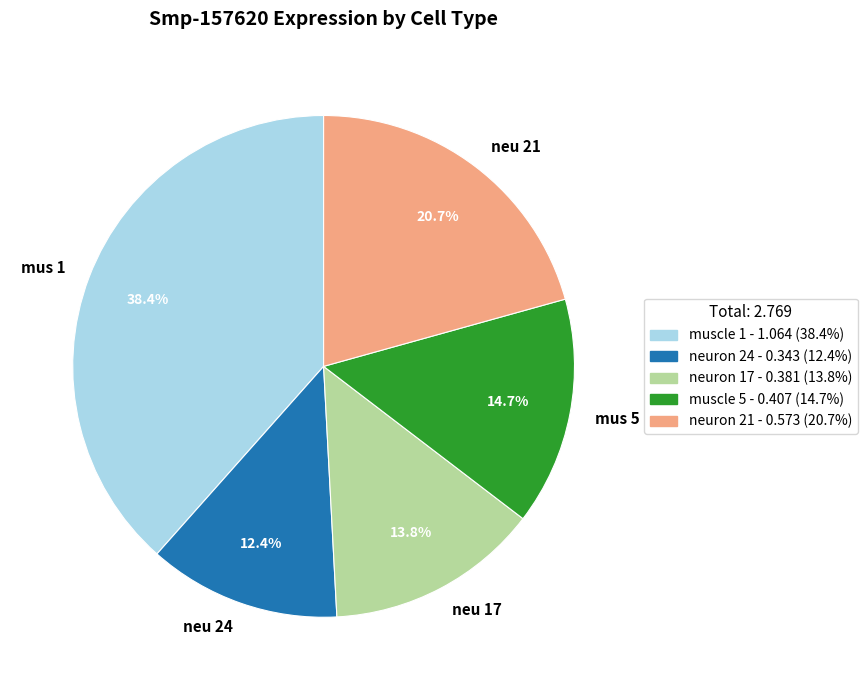

Does mus 5 account for over 50% of the chart?

No